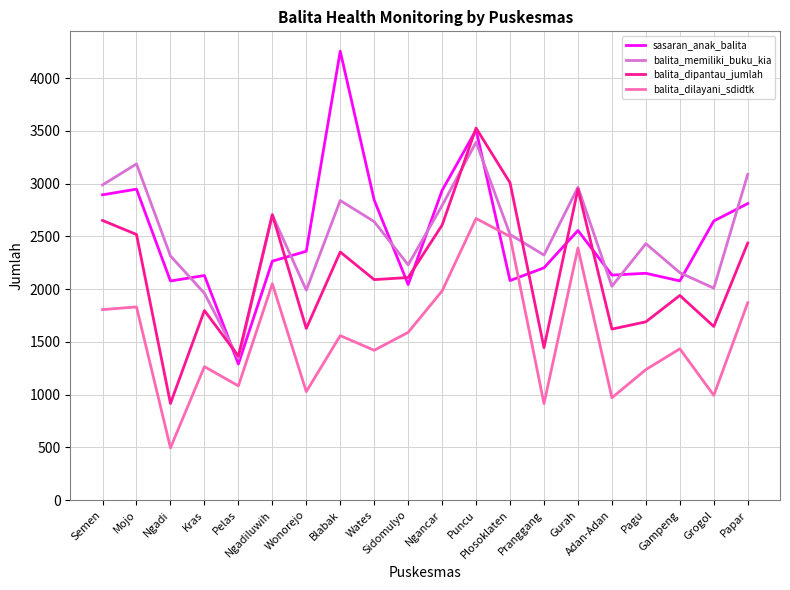

What is the minimum value shown in the chart?

495